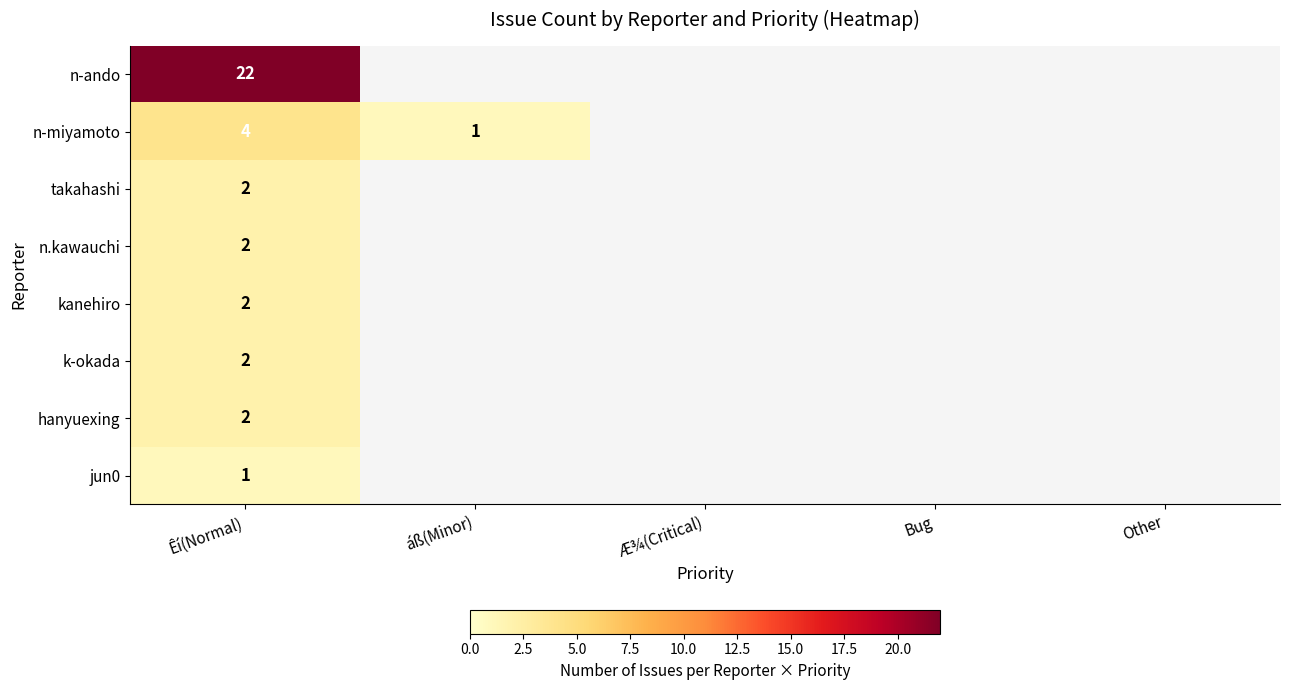

Is the value of n-ando at Êí(Normal) greater than the value of n-miyamoto at áß(Minor)?

Yes